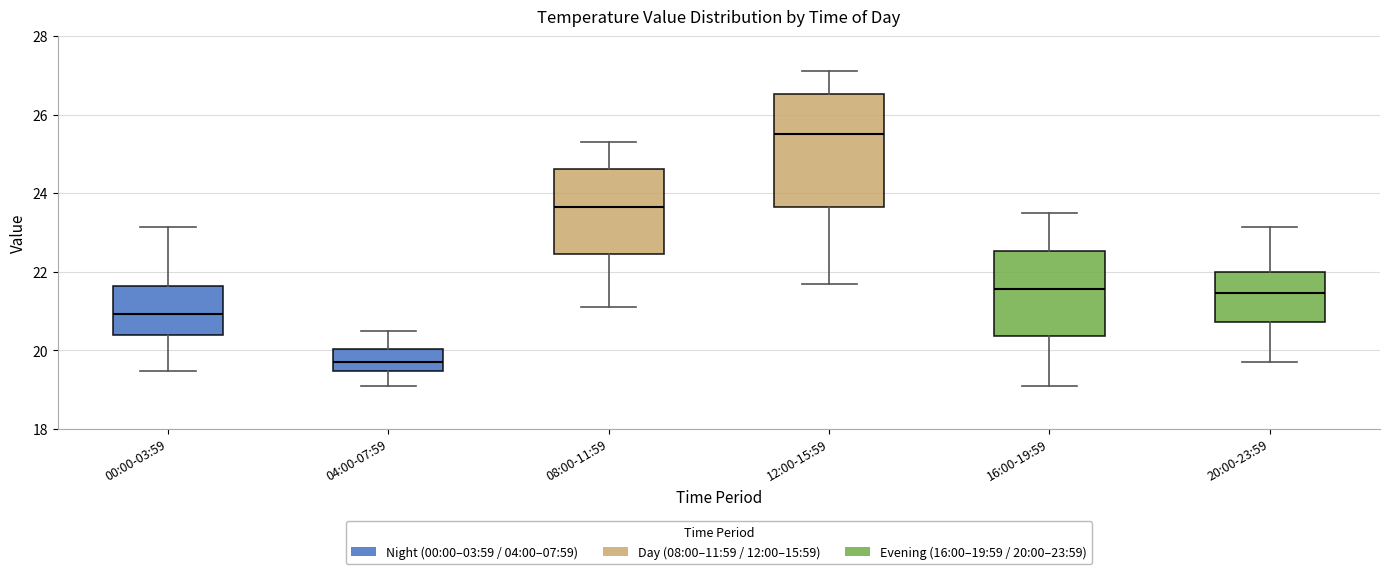

Comparing the boxes themselves (not the whiskers), which one is the tallest?

12:00-15:59